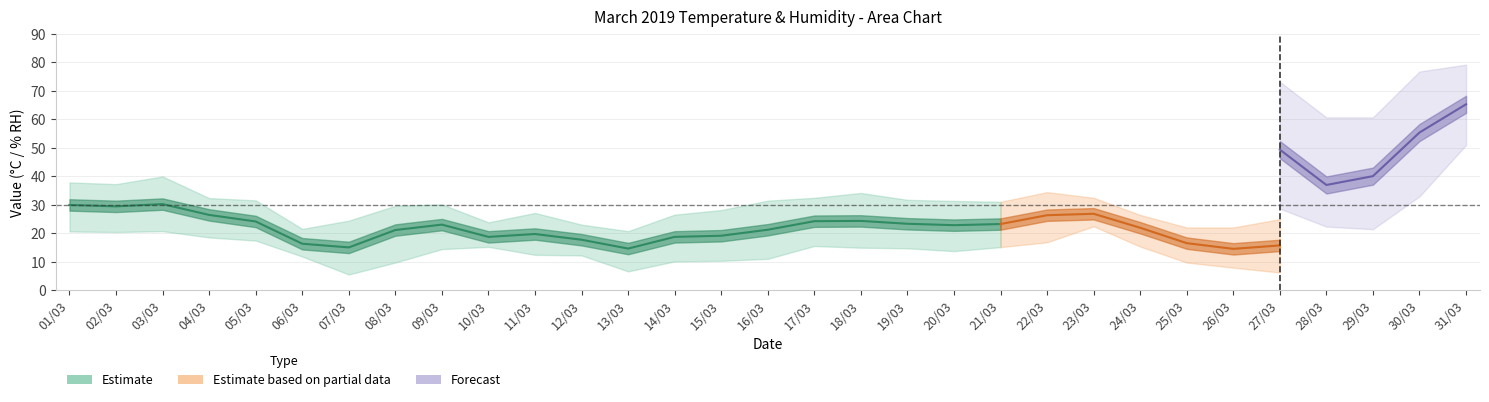

Where does the Temperature (MIN) series first go above 12?

01/03